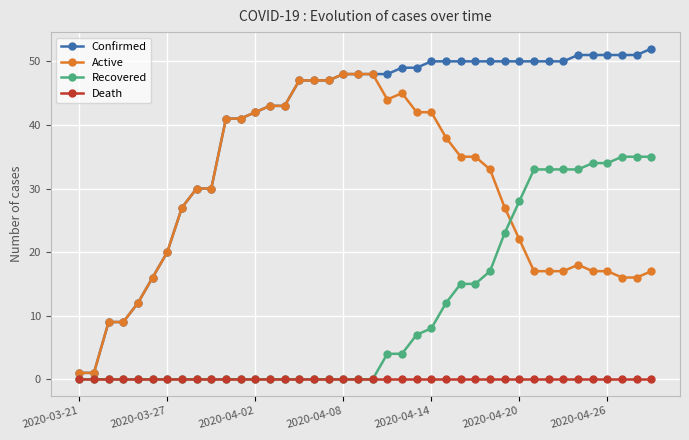

True or false: Death and Active intersect in this chart.

False